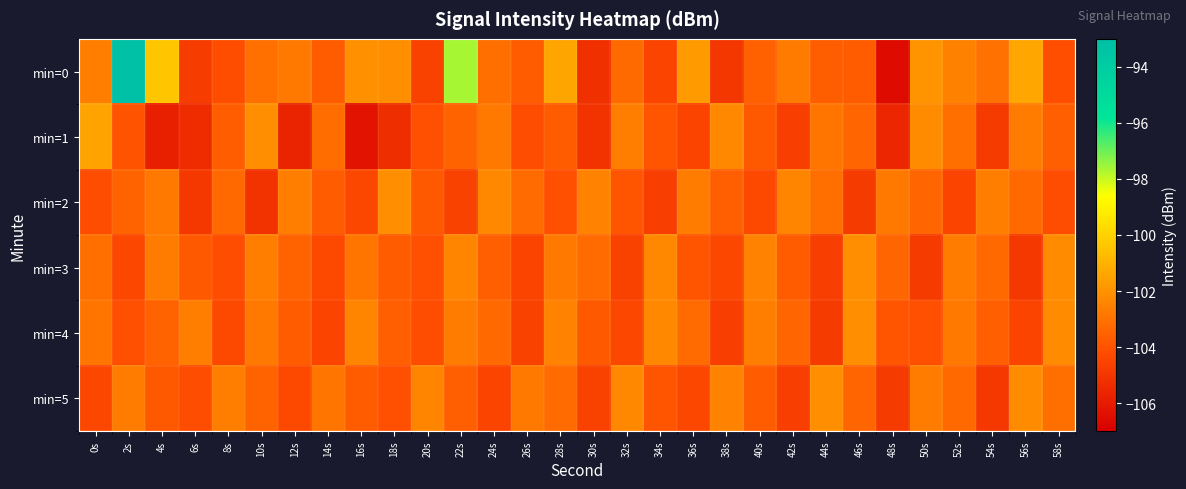

What is the total value across all series at 42s?

-621.6